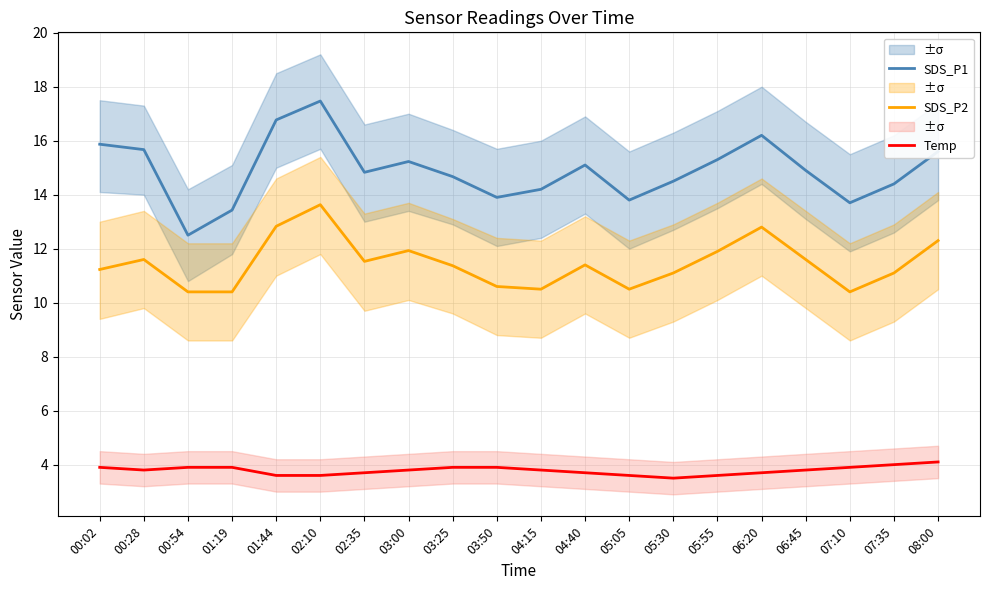

Which has a higher value, 07:35 or 08:00?

08:00